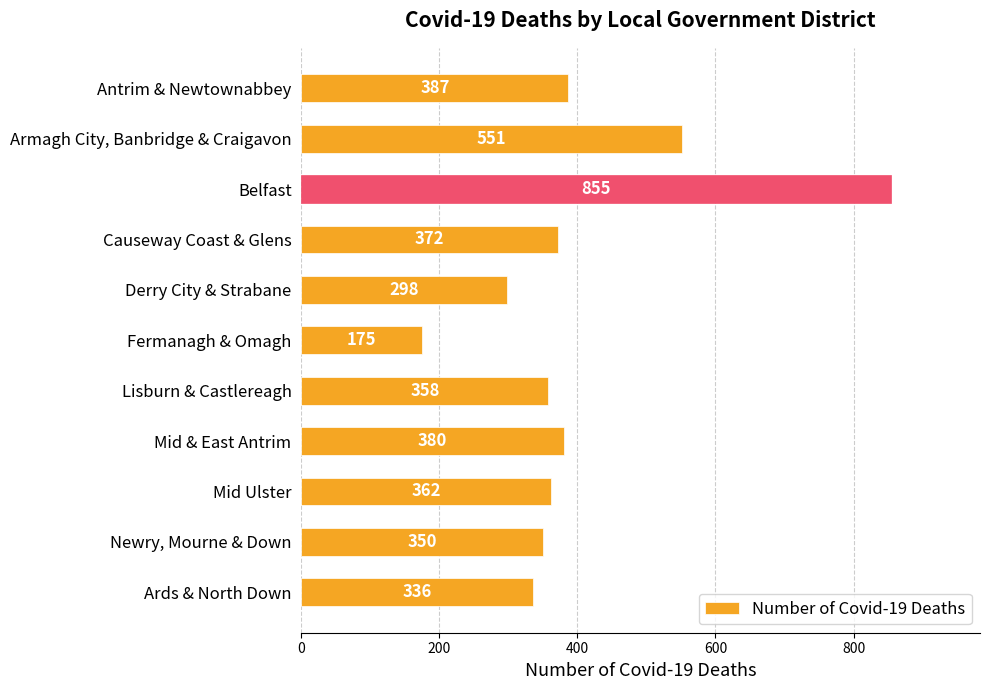

Which label corresponds to the smallest value in the chart?

Fermanagh & Omagh